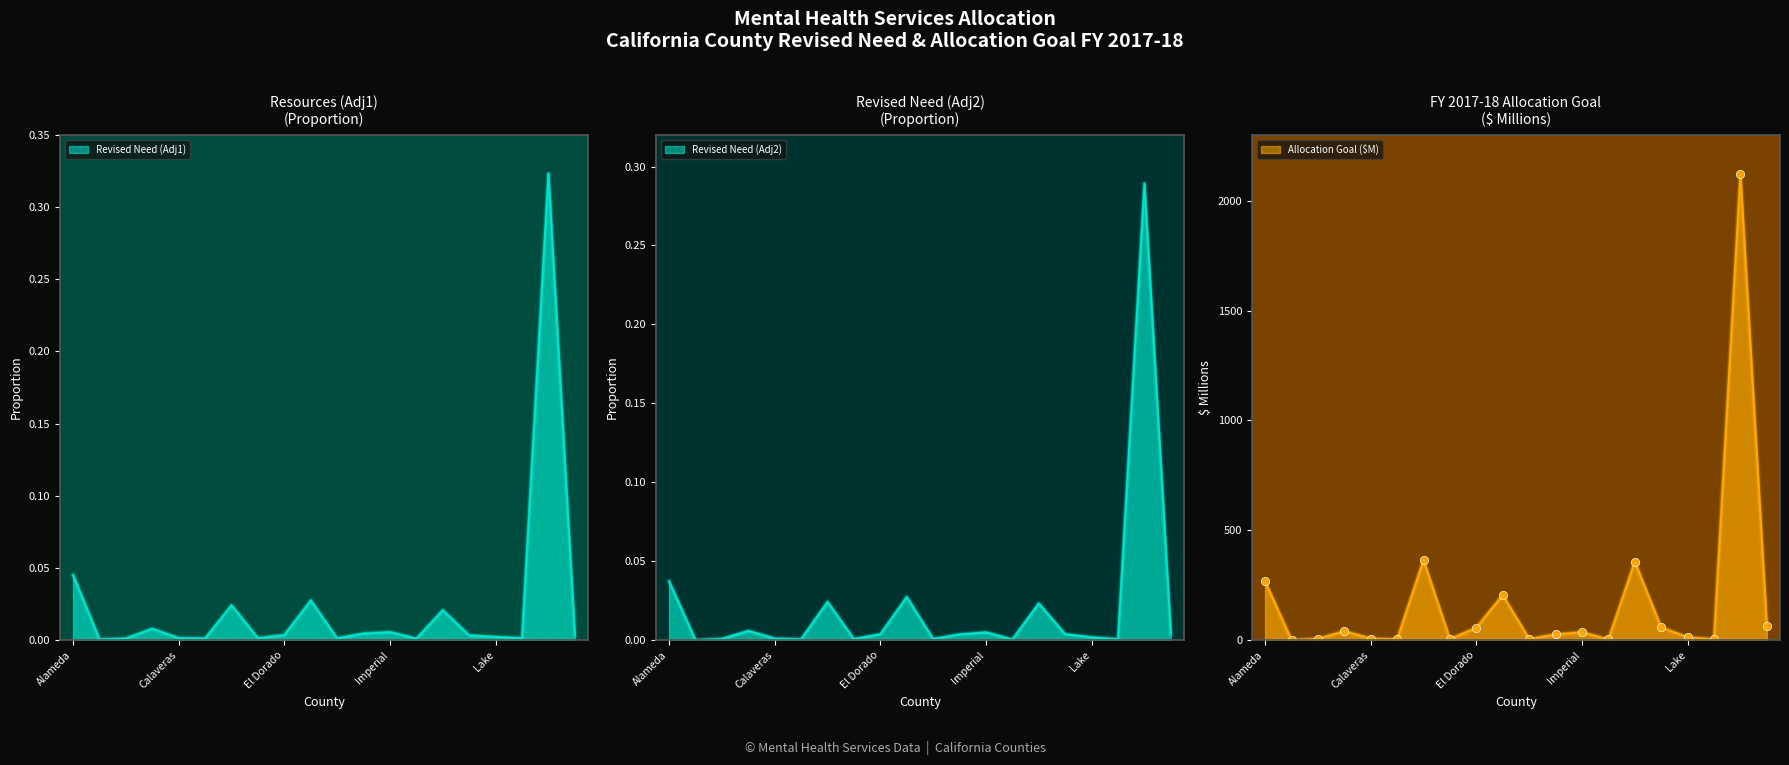

At how many categories does at least one series exceed 698?

1